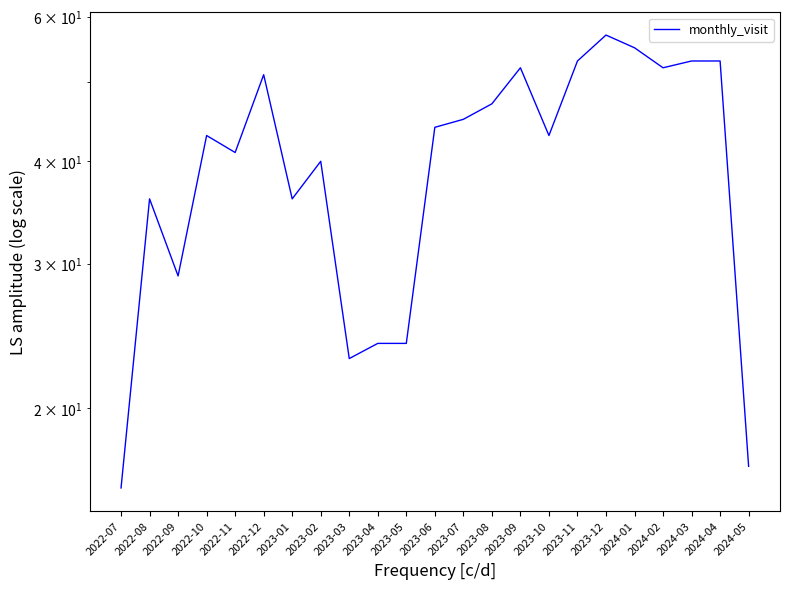

What is the value of the 14th point from the left?

47